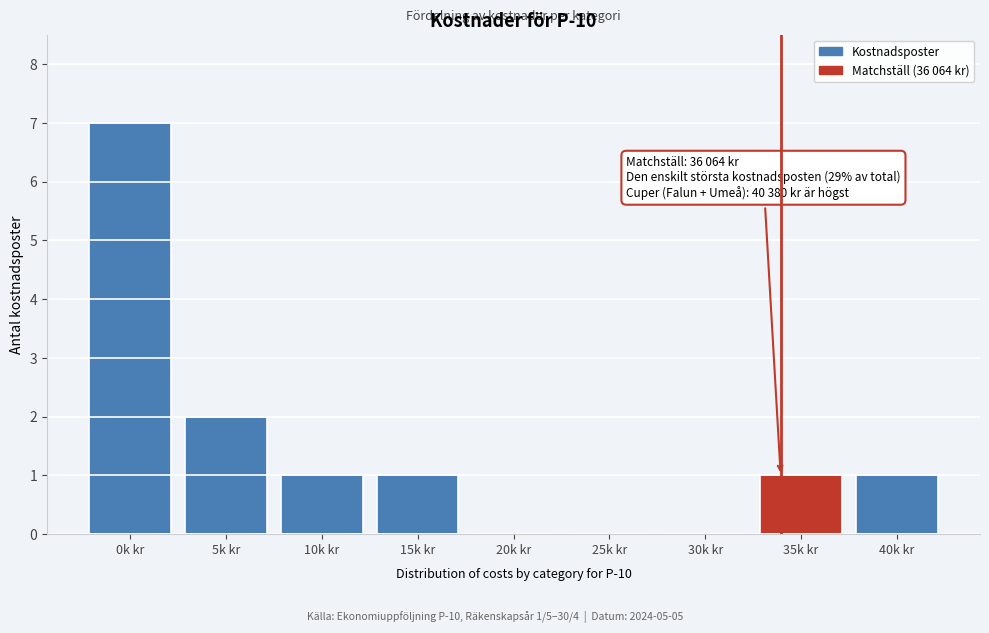

Reading right to left, what are all the values shown in this chart?

40k kr=1	35k kr=1	30k kr=0	25k kr=0	20k kr=0	15k kr=1	10k kr=1	5k kr=2	0k kr=7